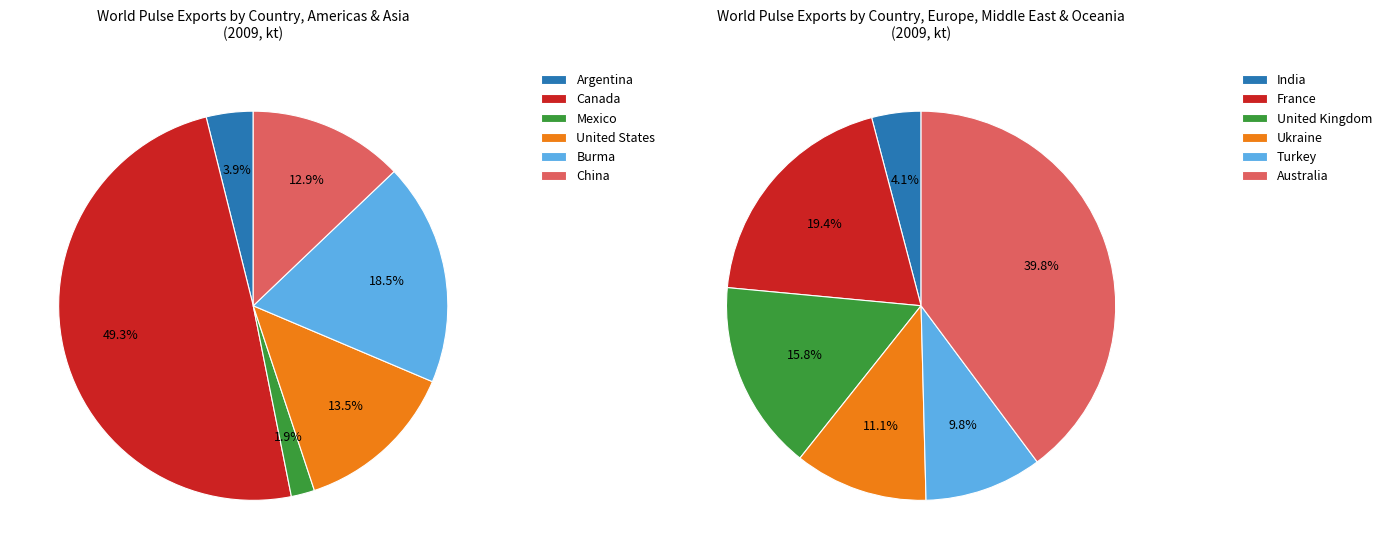

Rank the categories by value from lowest to highest.

India, Mexico, Turkey, Ukraine, Argentina, United Kingdom, France, Australia, China, United States, Burma, Canada